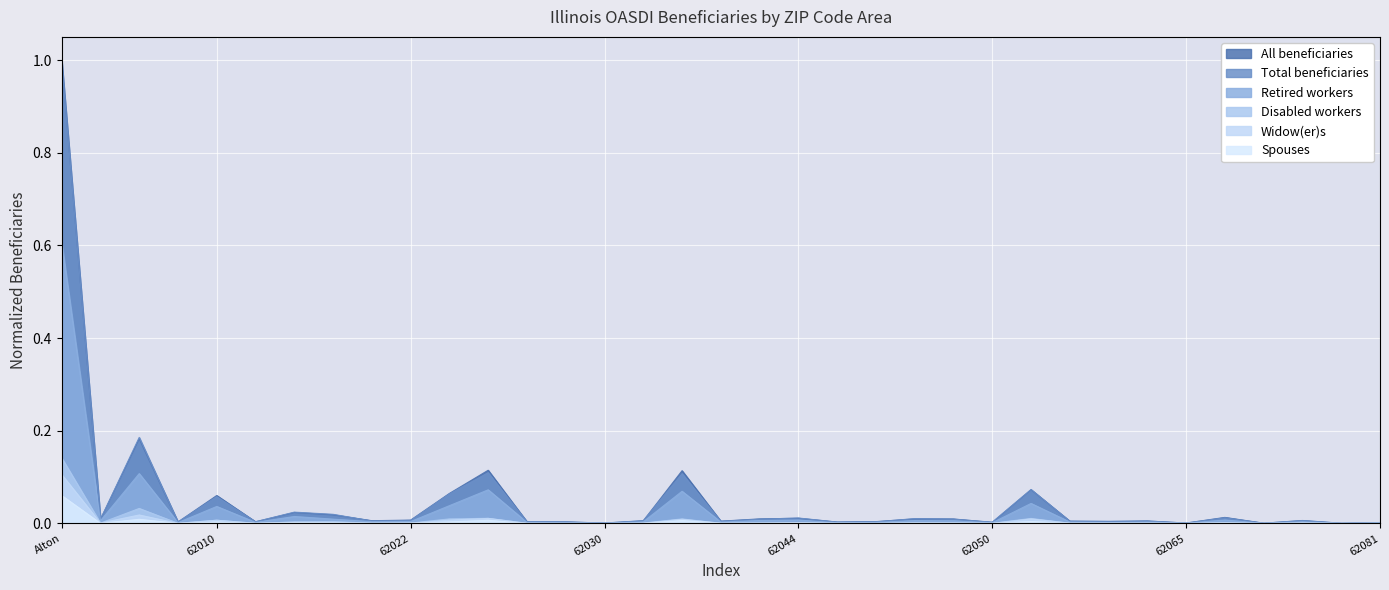

How many lines are shown in the chart?

6